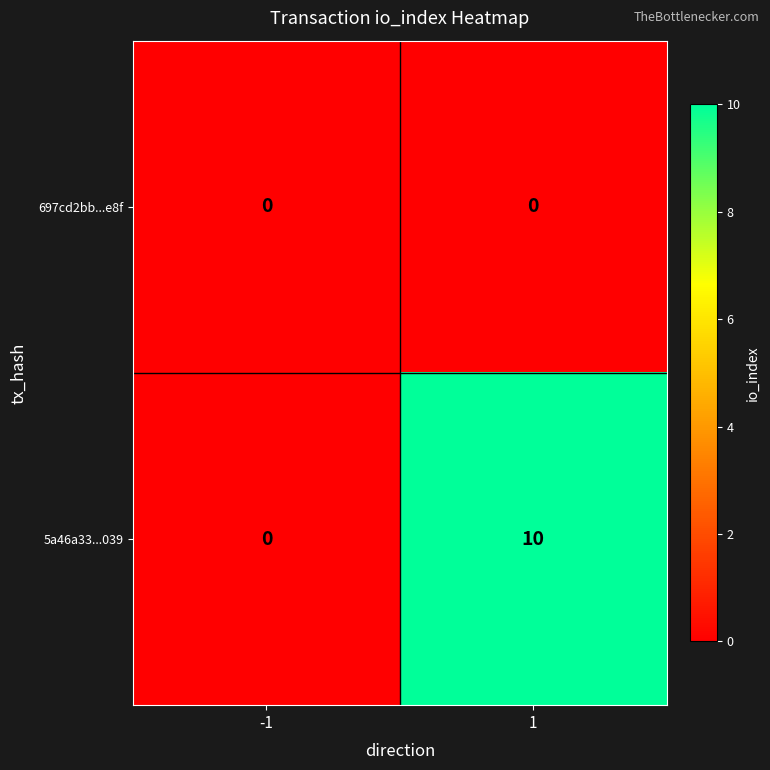

How many series are shown in this chart?

2